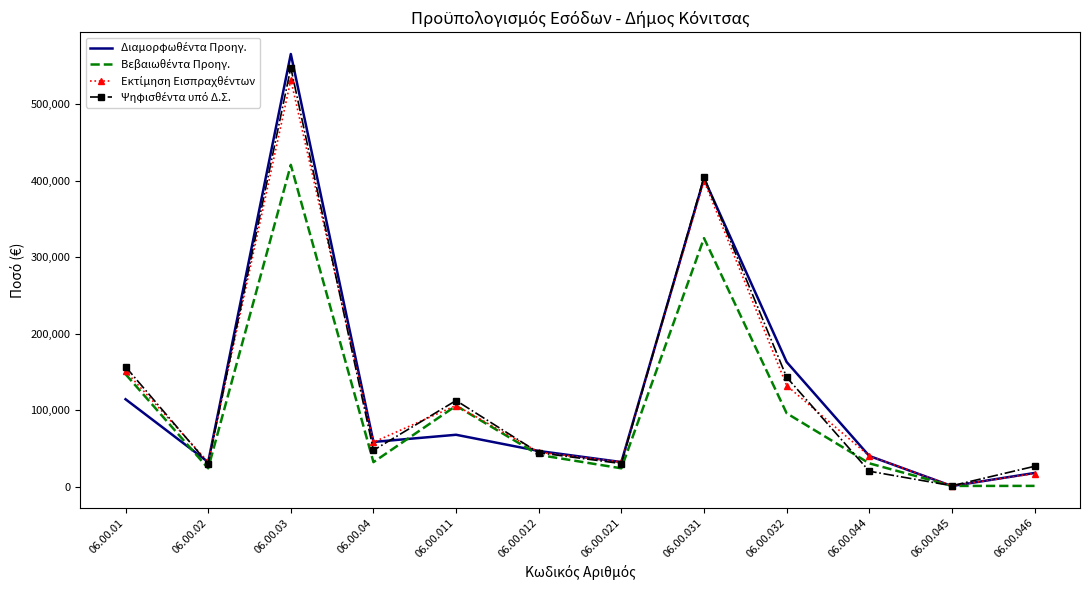

What is the maximum value shown in the chart?

565950.0